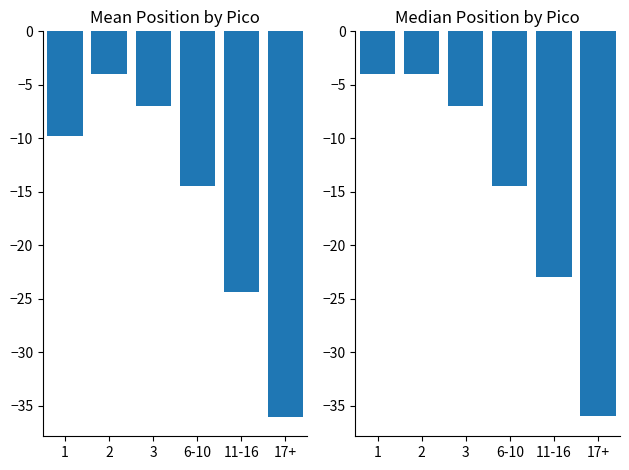

What is the value of the Median Position bar at the 1st from the left?

-4.0